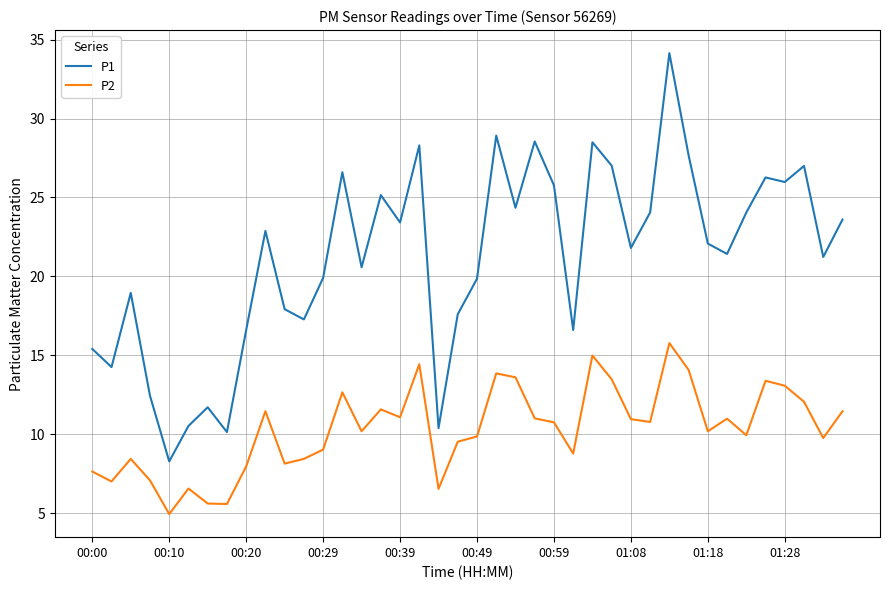

What is the average value of the P2 series?

10.3